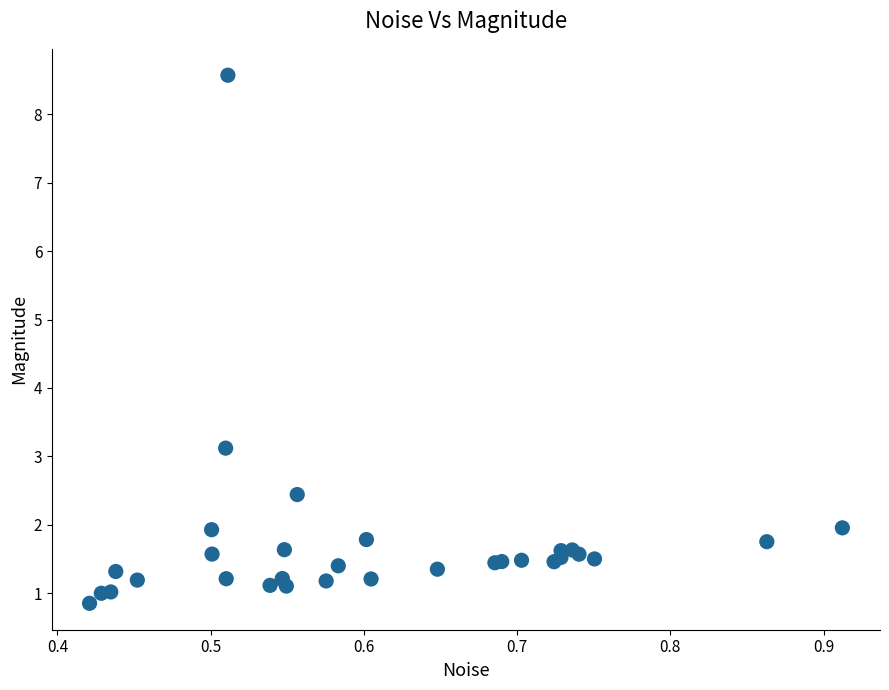

What Y value in the scatter plot is closest to 4?

3.1